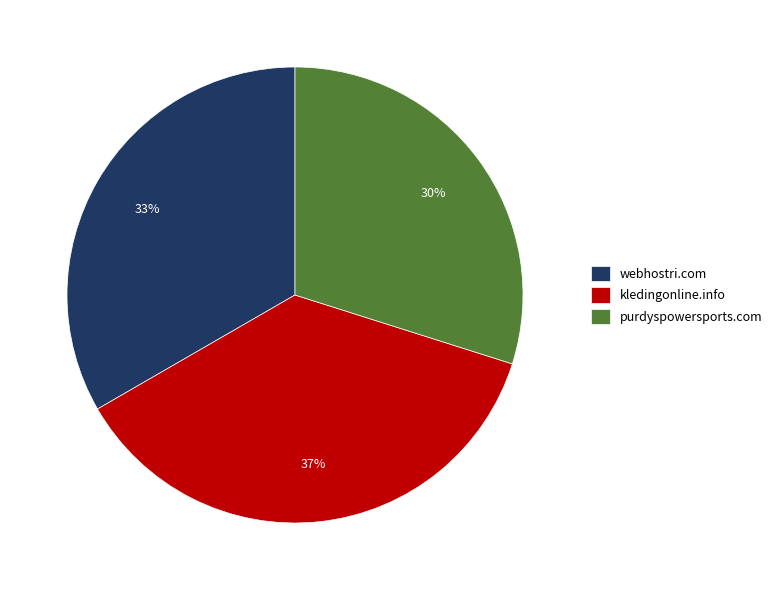

What is the ratio of the value at purdyspowersports.com to the value at webhostri.com?

0.9